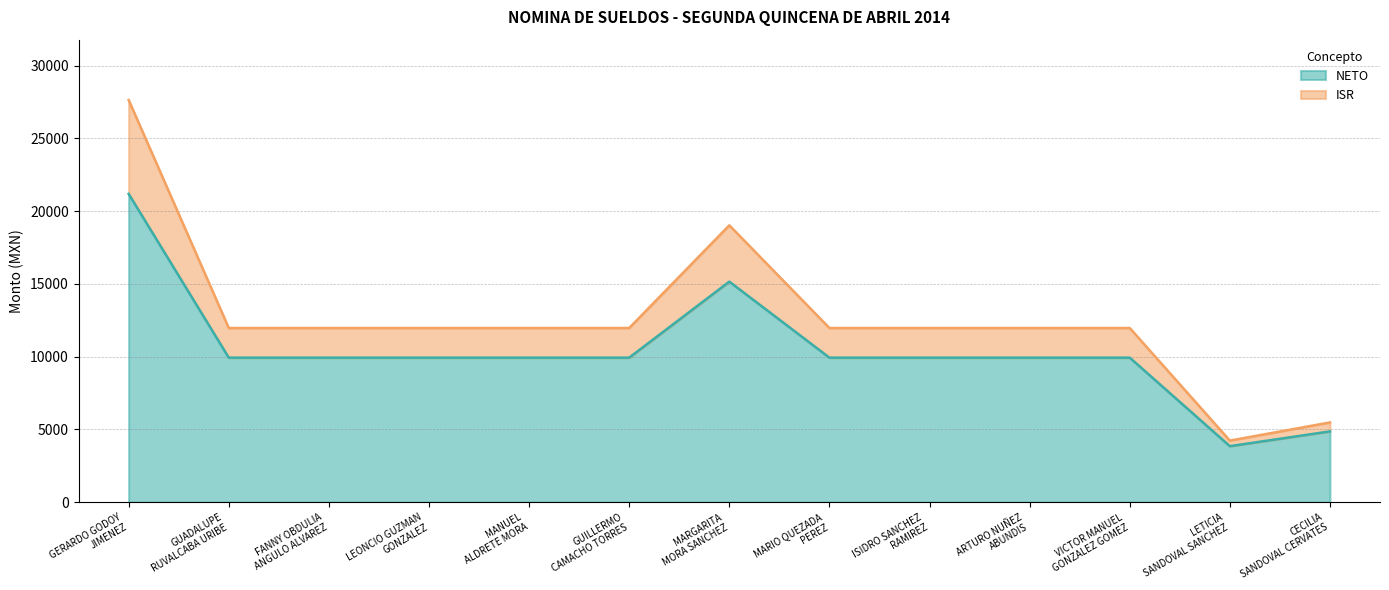

Reading right to left, transcribe all the data shown in this chart.

NETO: 4867	3852	9935	9935	9935	9935	15161	9935	9935	9935	9935	9935	21190
ISR: 5483	4234	11972	11972	11972	11972	19031	11972	11972	11972	11972	11972	27644